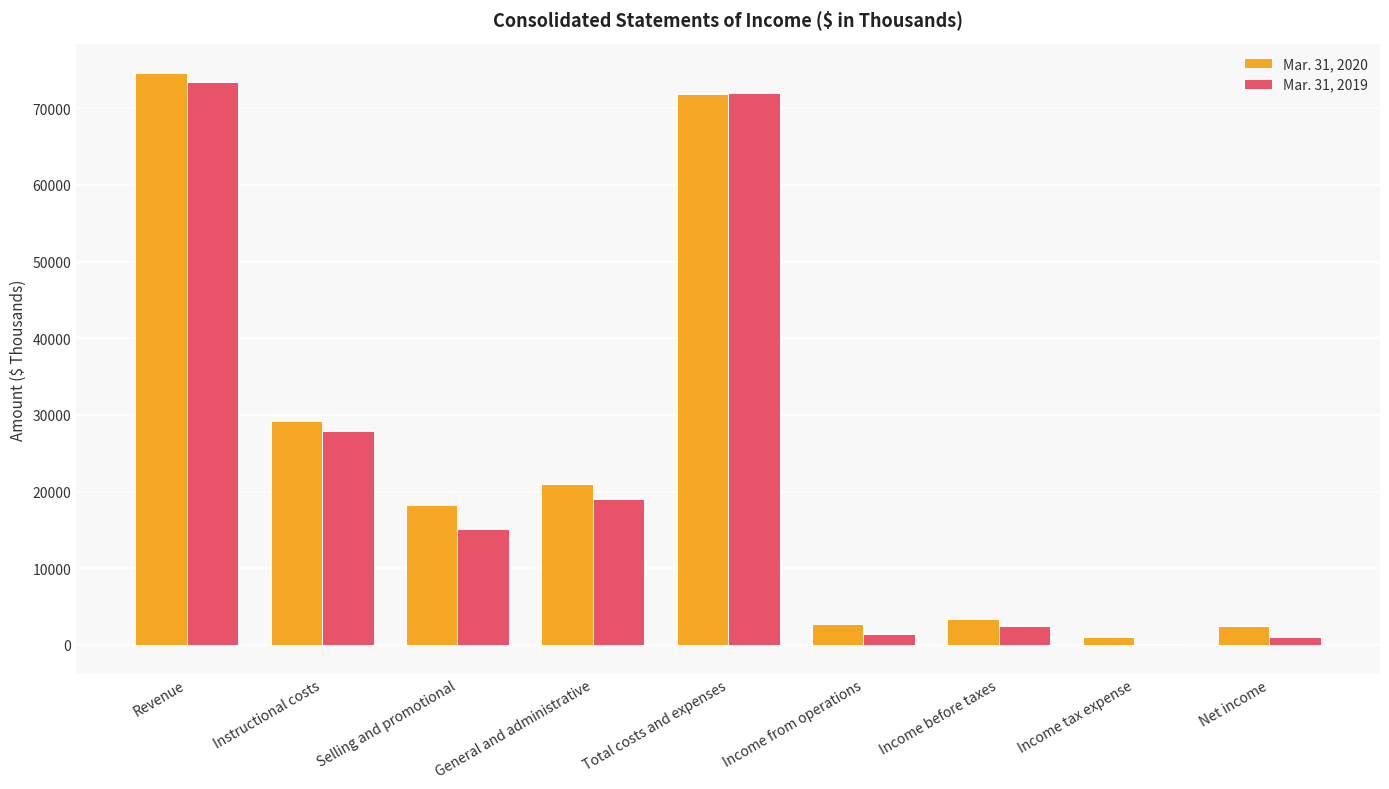

What is the greatest value displayed?

74616